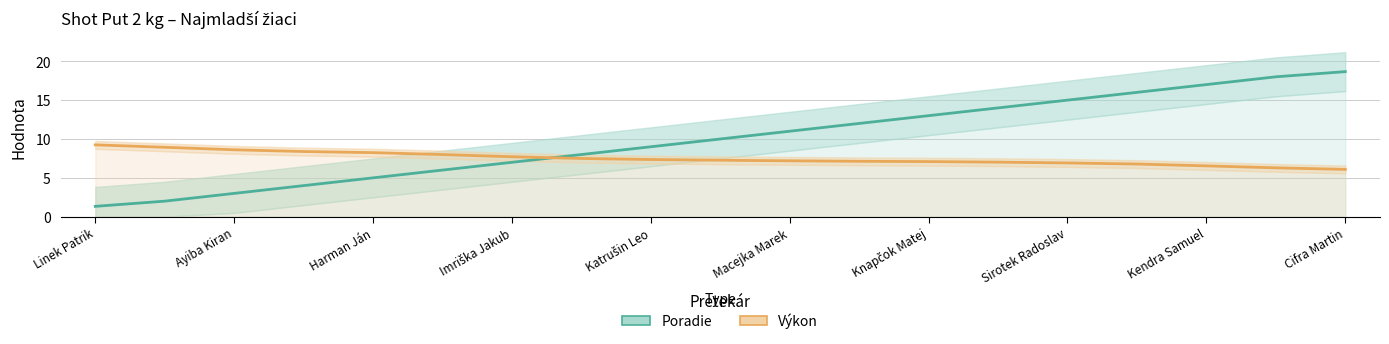

Which series has the largest range (max minus min)?

Poradie